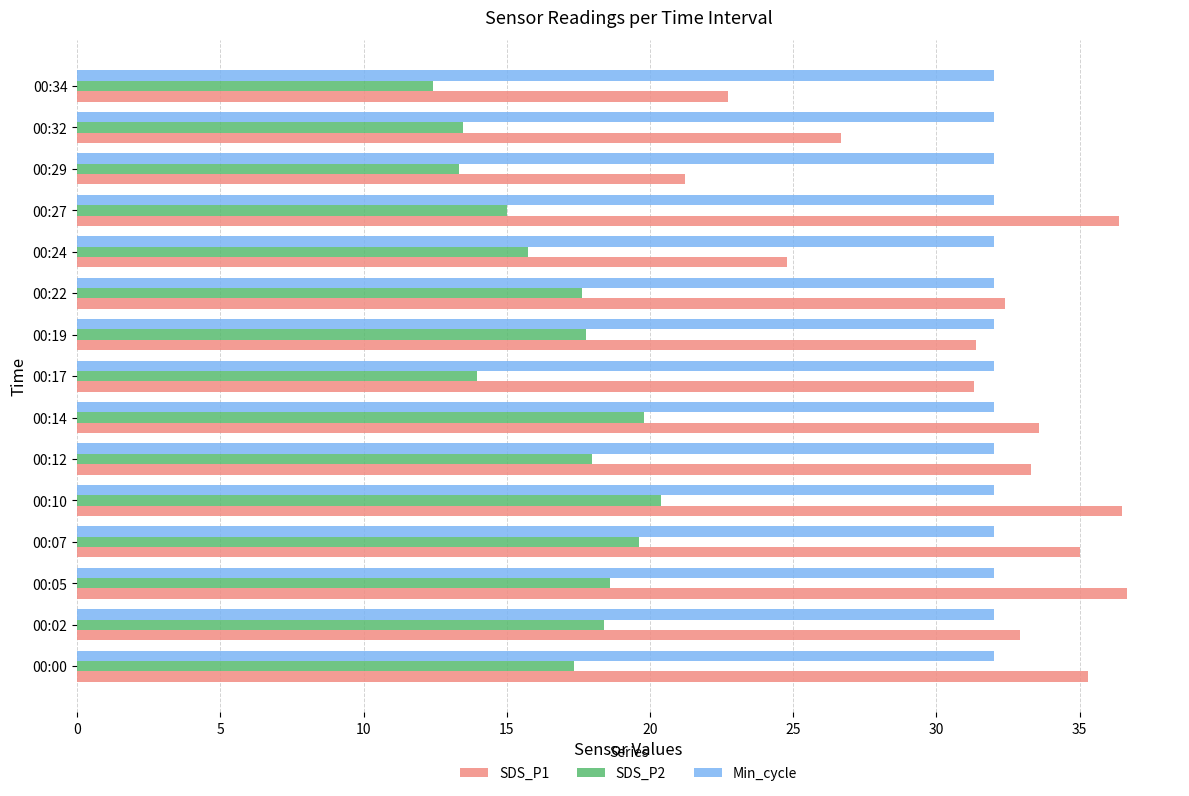

Is it true that SDS_P1 equals 33.3 at 00:12?

True